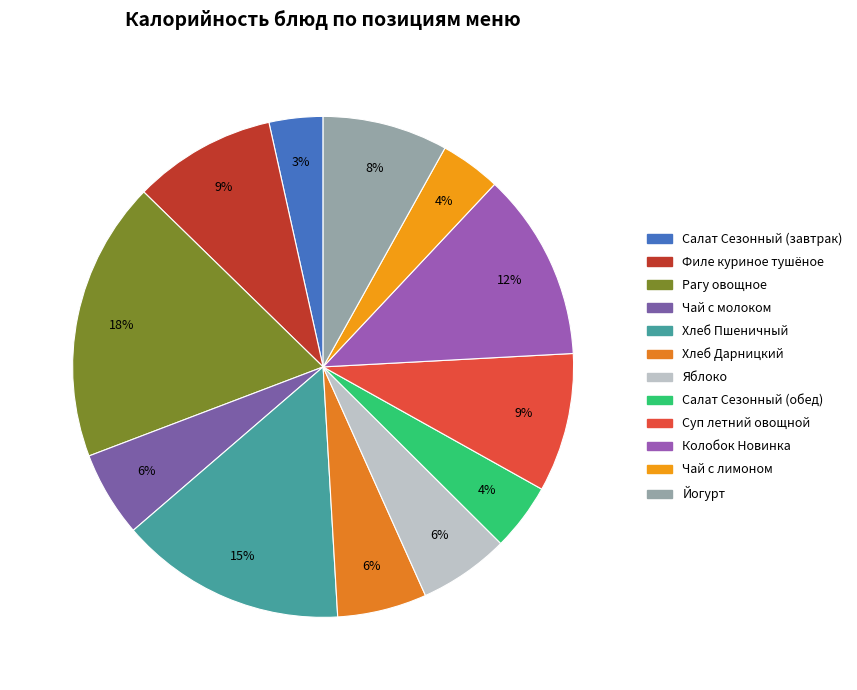

Count the number of slices in the pie.

12